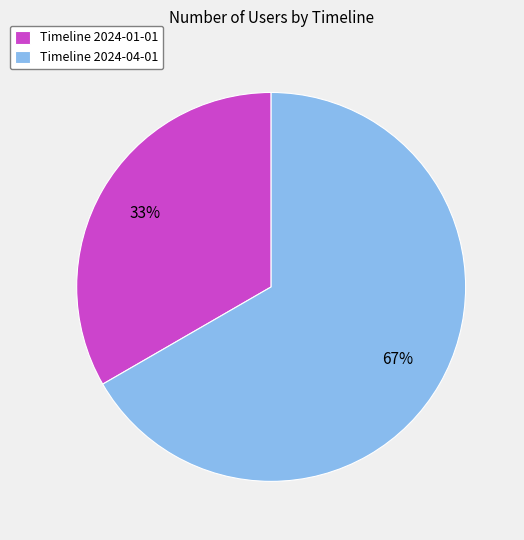

What is the largest slice in the pie chart?

Timeline 2024-04-01